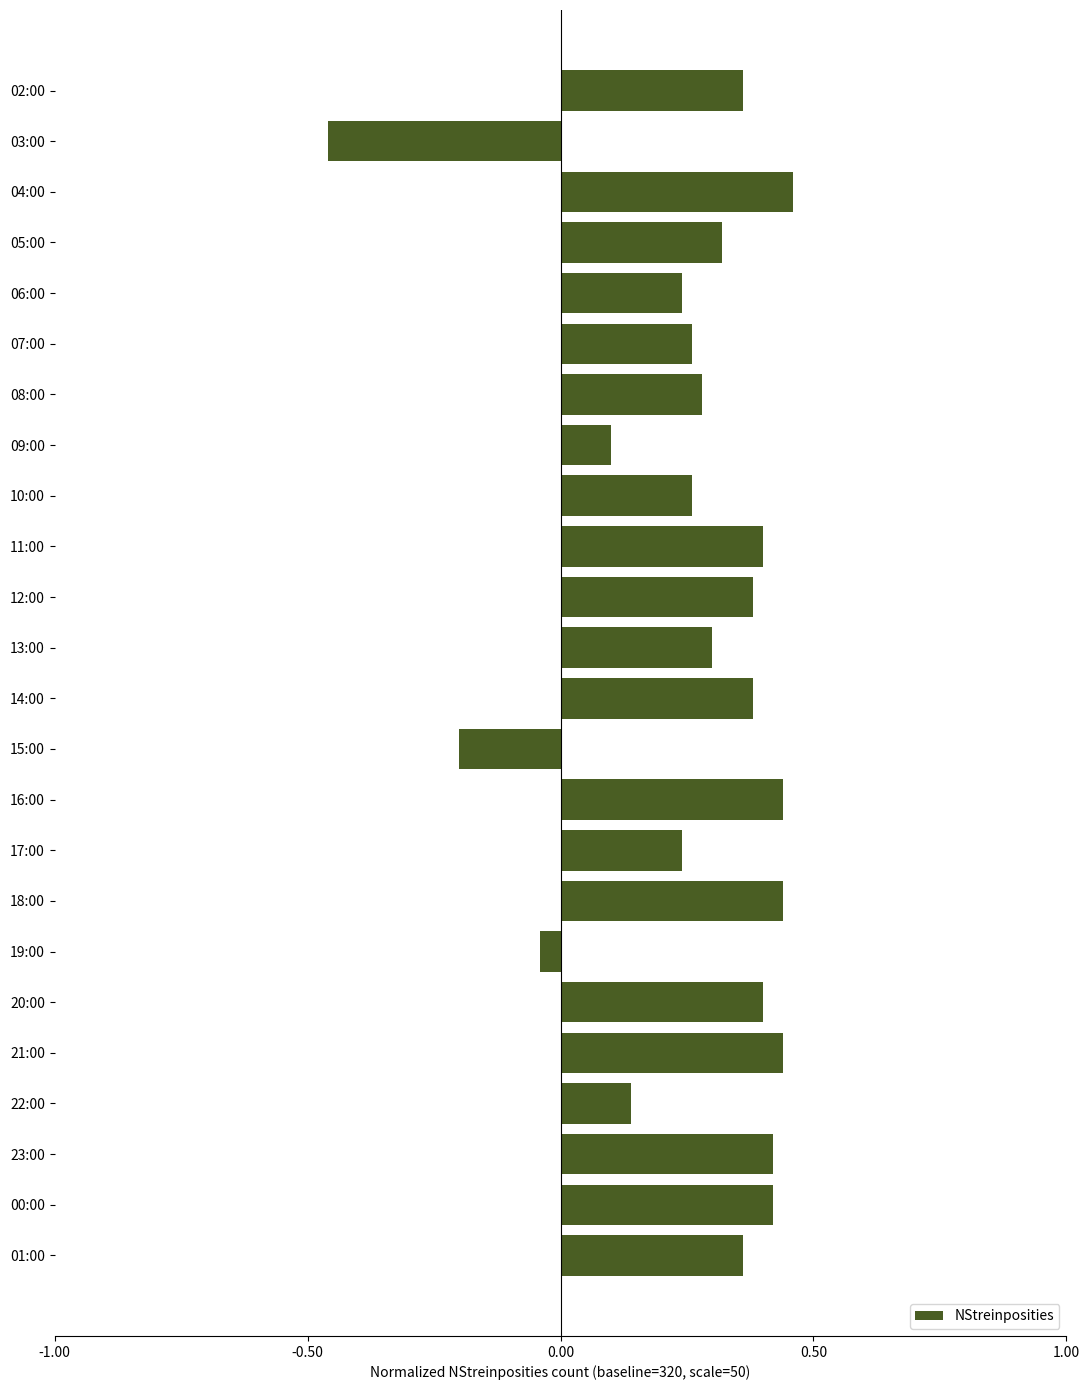

Which has a higher value, 13:00 or 09:00?

13:00